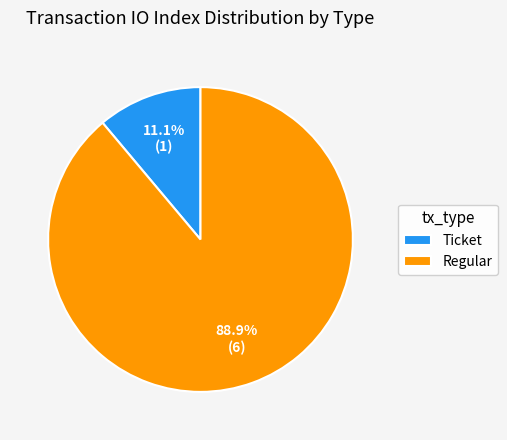

Rank the categories by value from lowest to highest.

Ticket, Regular